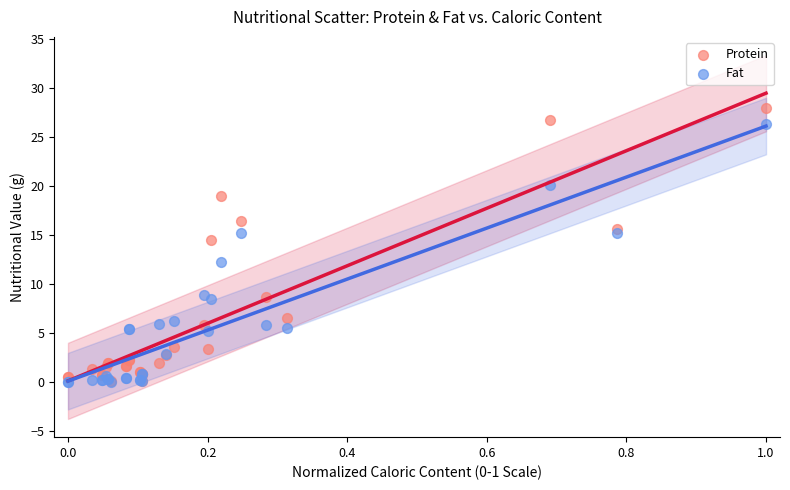

Which series reaches the maximum Y coordinate?

Protein